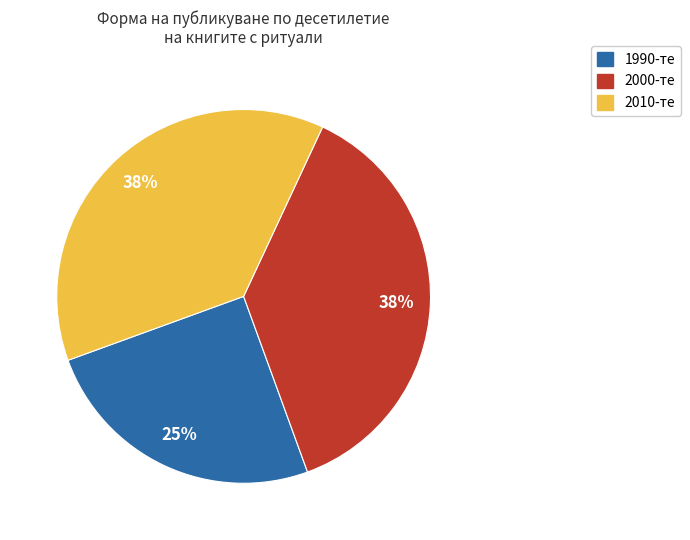

To the nearest percent, what is the average slice percentage?

33%